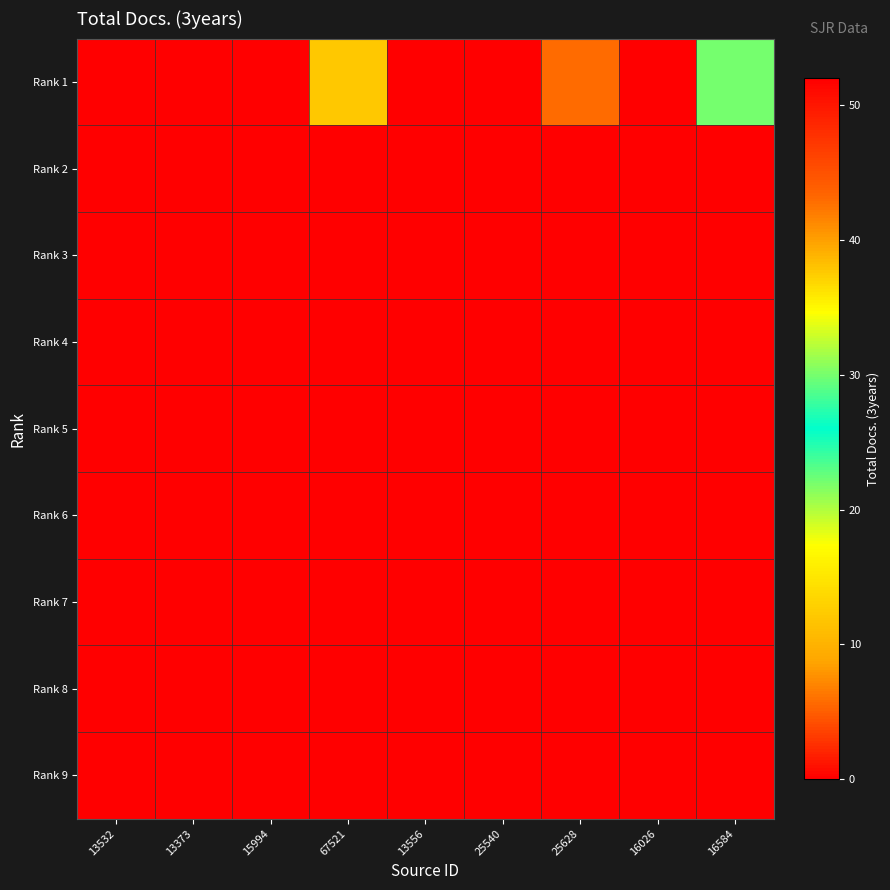

Reading right to left, what are all the values shown in this chart?

Rank 1: 16584=22	16026=52	25628=43	25540=0	13556=0	67521=12	15994=0	13373=0	13532=0
Rank 2: 16584=0	16026=0	25628=0	25540=0	13556=0	67521=0	15994=0	13373=0	13532=0
Rank 3: 16584=0	16026=0	25628=0	25540=0	13556=0	67521=0	15994=0	13373=0	13532=0
Rank 4: 16584=0	16026=0	25628=0	25540=0	13556=0	67521=0	15994=0	13373=0	13532=0
Rank 5: 16584=0	16026=0	25628=0	25540=0	13556=0	67521=0	15994=0	13373=0	13532=0
Rank 6: 16584=0	16026=0	25628=0	25540=0	13556=0	67521=0	15994=0	13373=0	13532=0
Rank 7: 16584=0	16026=0	25628=0	25540=0	13556=0	67521=0	15994=0	13373=0	13532=0
Rank 8: 16584=0	16026=0	25628=0	25540=0	13556=0	67521=0	15994=0	13373=0	13532=0
Rank 9: 16584=0	16026=0	25628=0	25540=0	13556=0	67521=0	15994=0	13373=0	13532=0